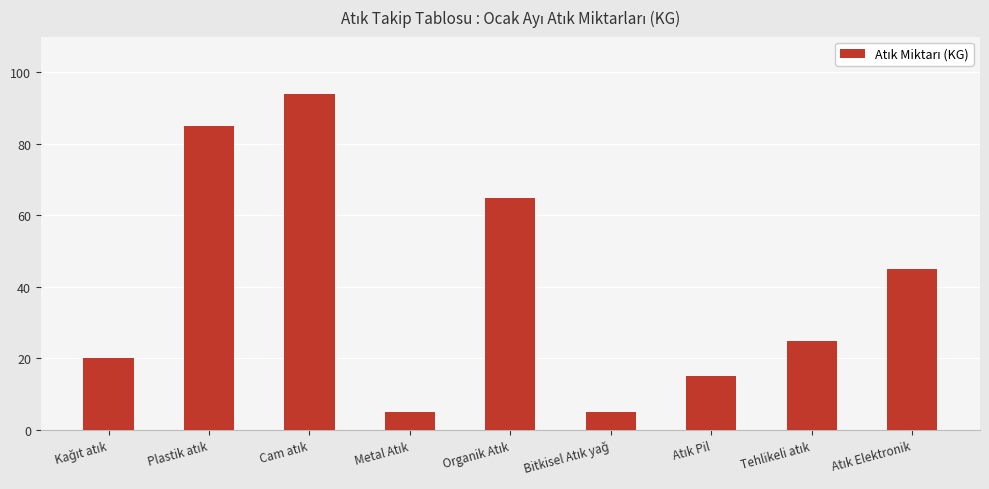

Count the number of categories in the chart.

9